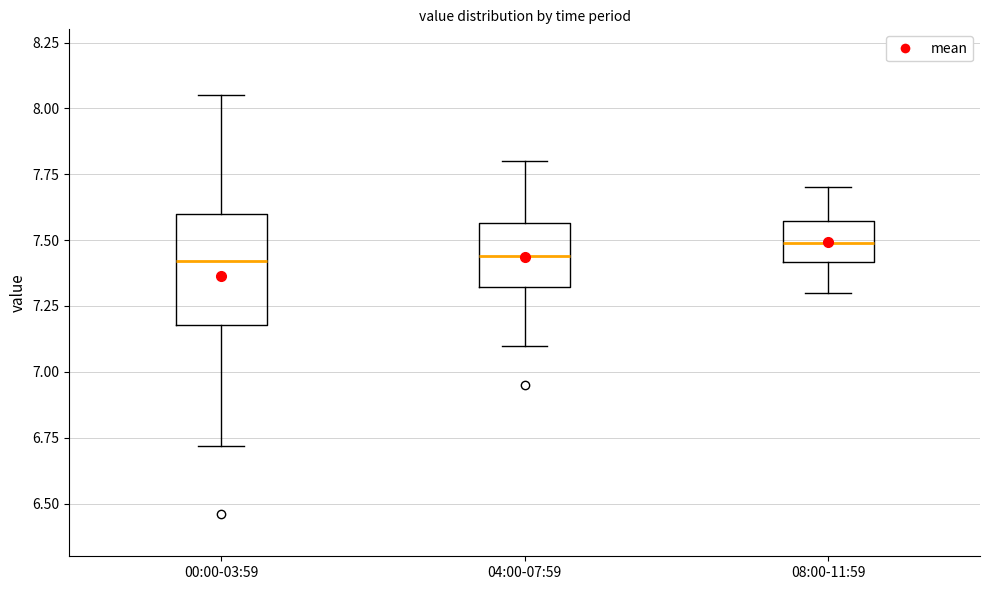

Reading left to right, read every box against the y-axis: the position of its median line, the range the box covers, and the ends of its whiskers. The values are not printed on the chart, so give them approximately, as read against the axis.

00:00-03:59: median 7.40, box 7.20 to 7.60, whiskers 6.70 to 8.05
04:00-07:59: median 7.45, box 7.30 to 7.55, whiskers 7.10 to 7.80
08:00-11:59: median 7.50, box 7.40 to 7.55, whiskers 7.30 to 7.70